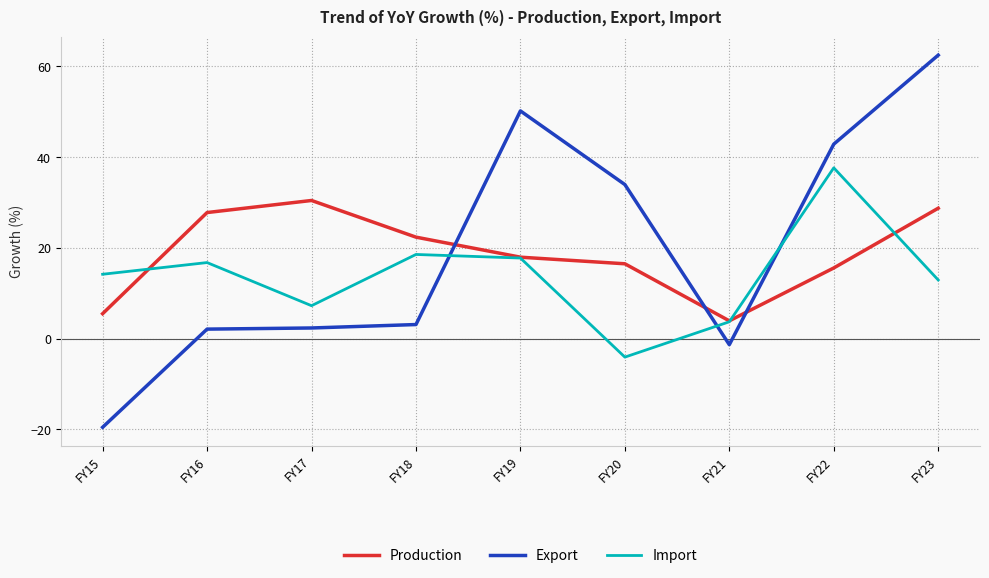

At which label does Production reach its minimum?

FY21